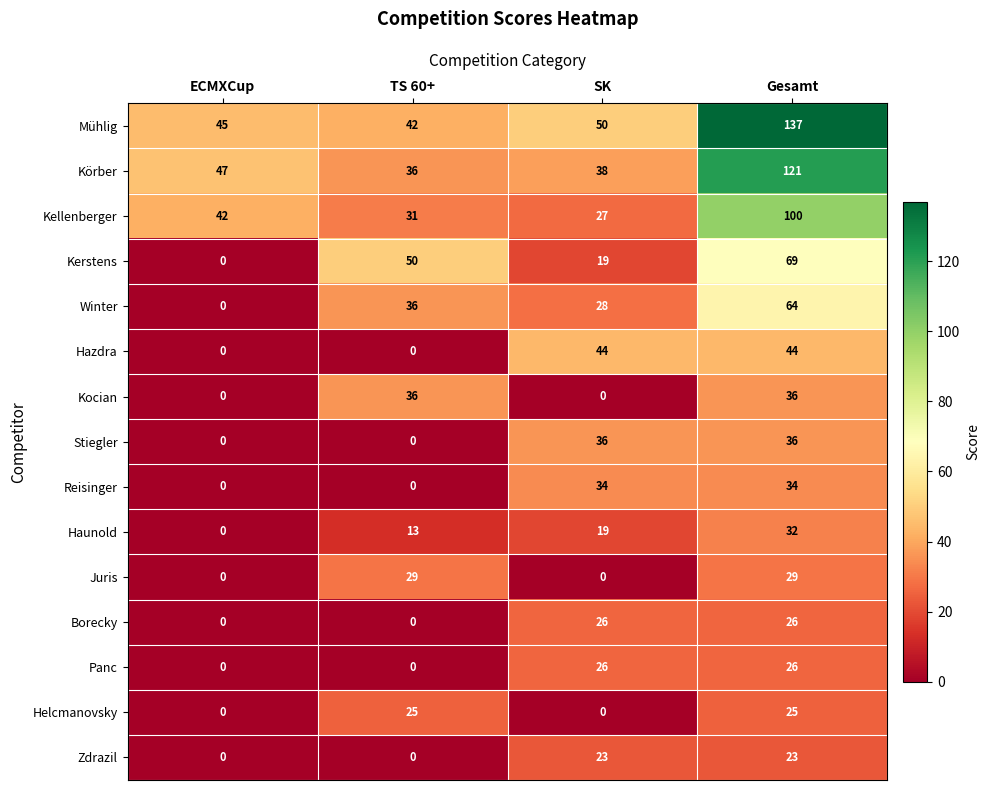

The value of Kellenberger at ECMXCup is 42. True or false?

True